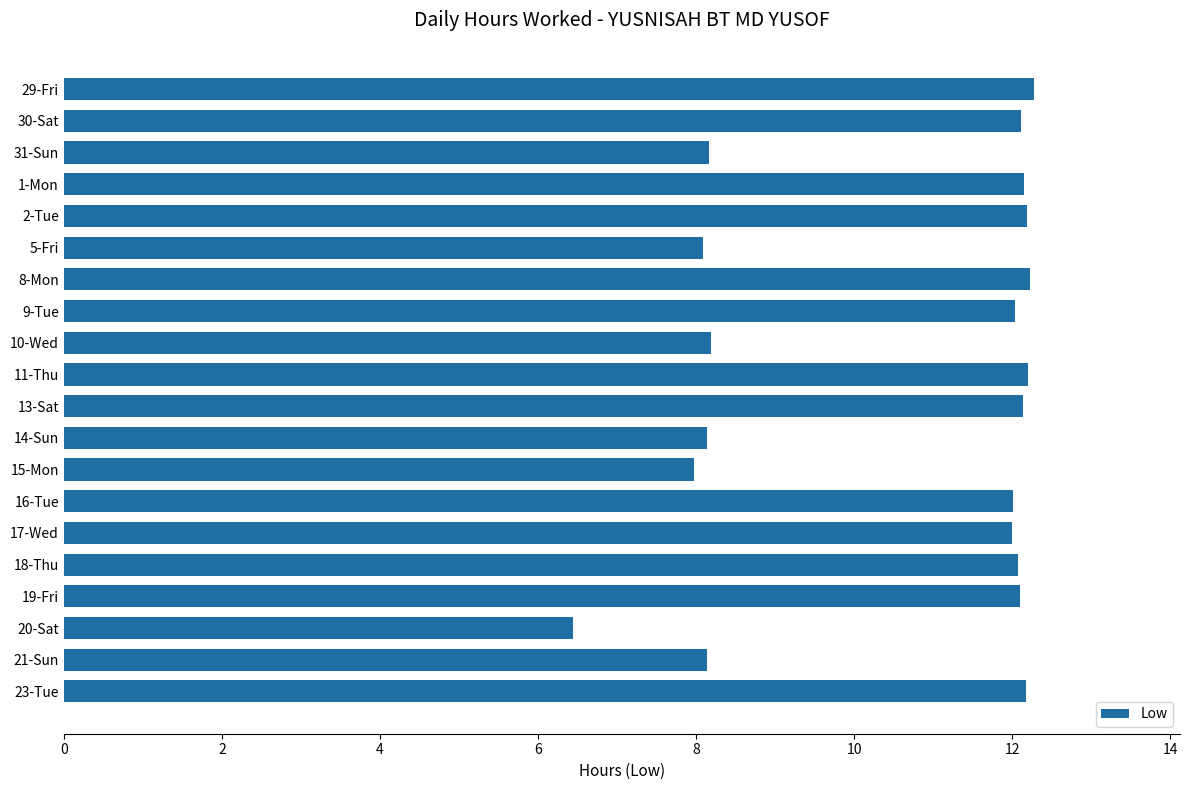

True or false: the data shows 12.1 at 30-Sat.

True